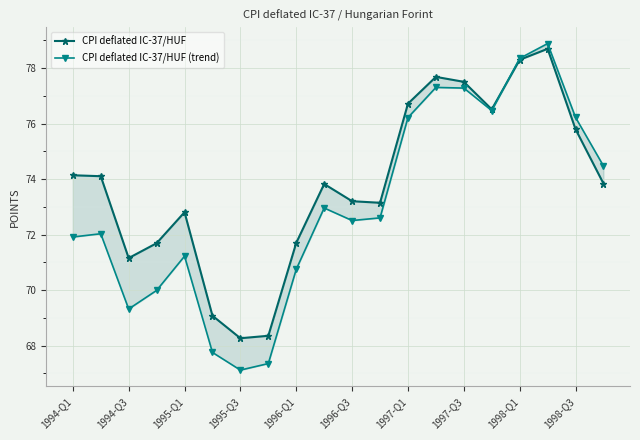

In CPI deflated IC-37/HUF, how many points are higher than both neighbors (excluding endpoints)?

4